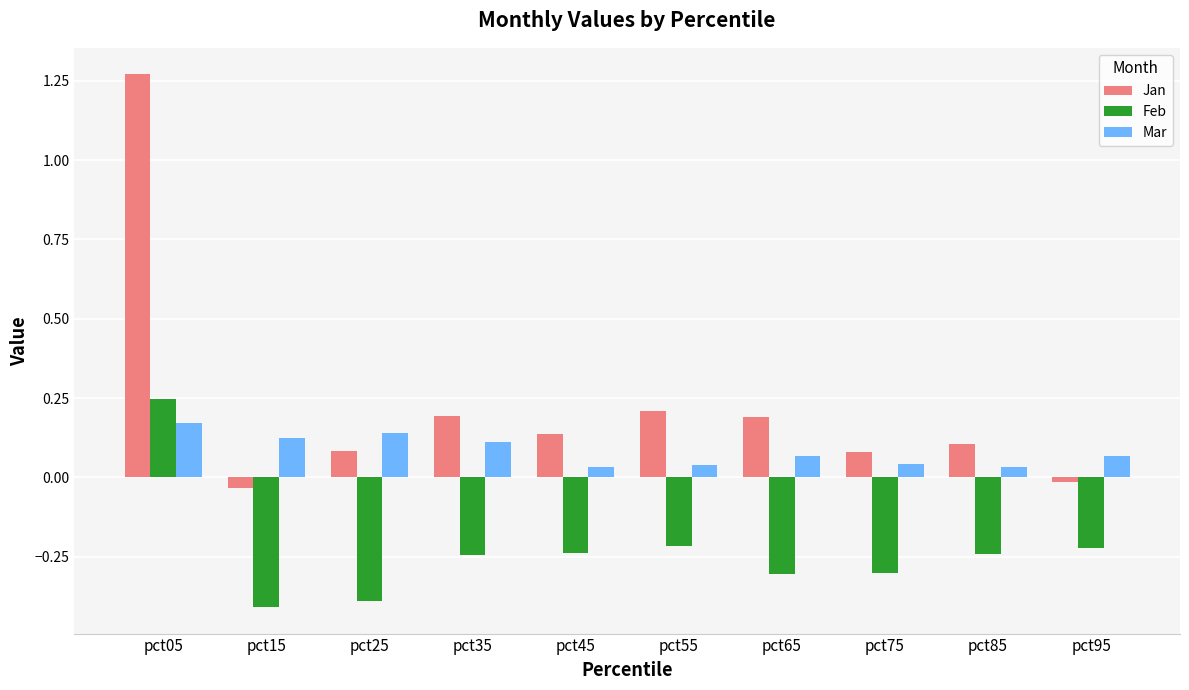

True or false: Jan has a value of 0.1 at pct25.

True